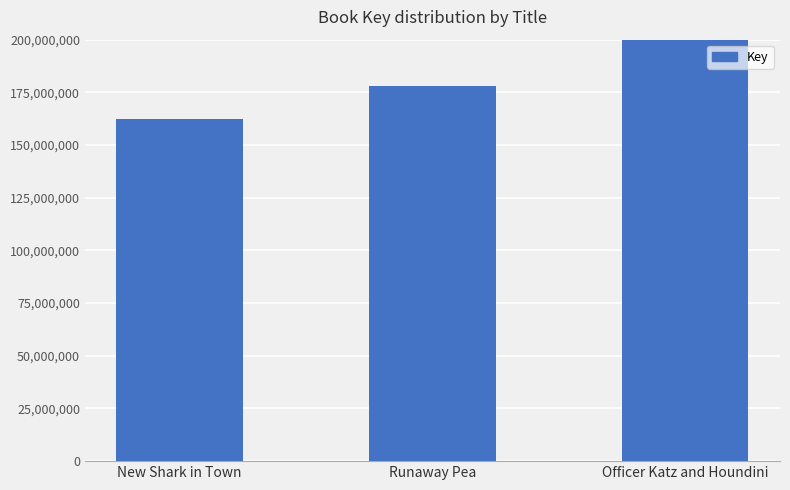

Rank the categories by value from lowest to highest.

New Shark in Town, Runaway Pea, Officer Katz and Houndini